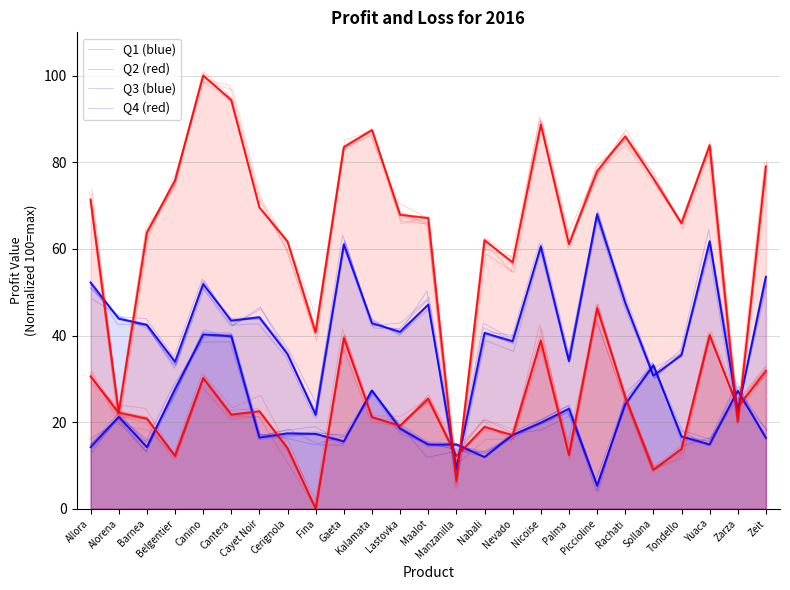

What are all the series names shown in the legend?

Q1, Q2, Q3, Q4